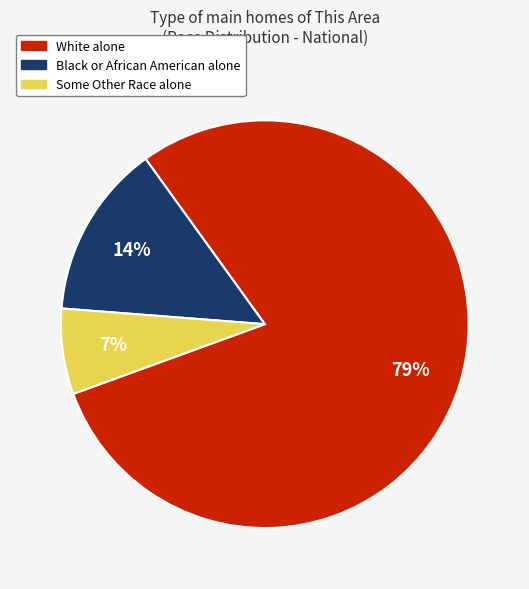

Do Black or African American alone and Some Other Race alone together represent more than half of the pie?

No